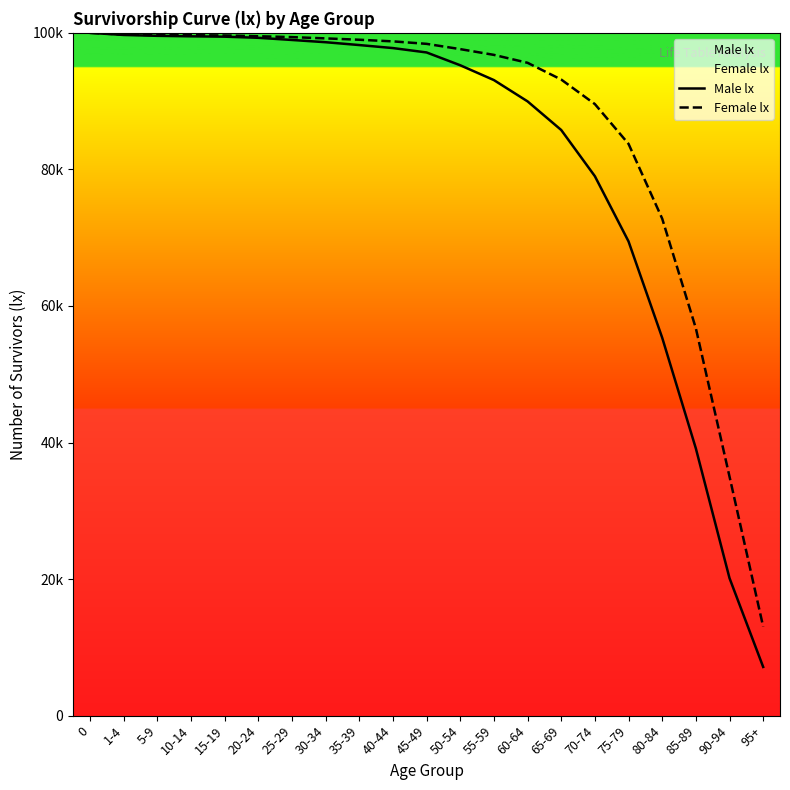

Which series has the largest total across all categories?

Female lx